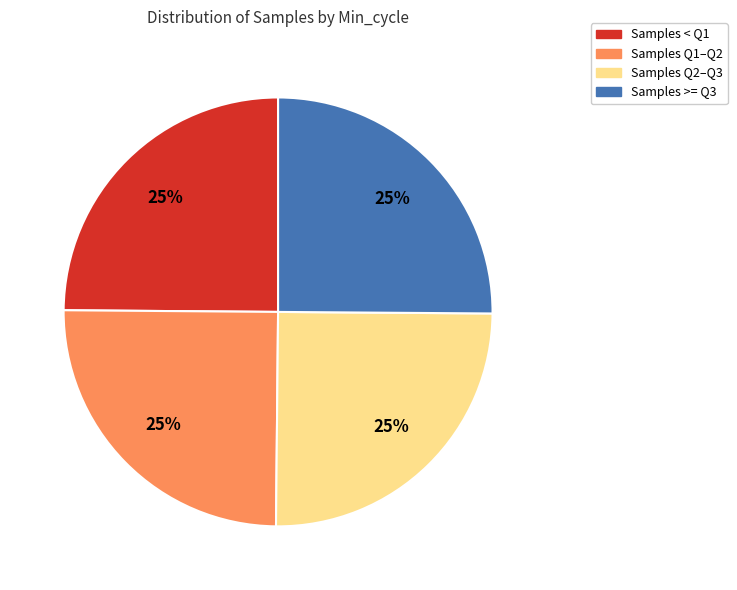

To the nearest percent, what is the average slice percentage?

25%